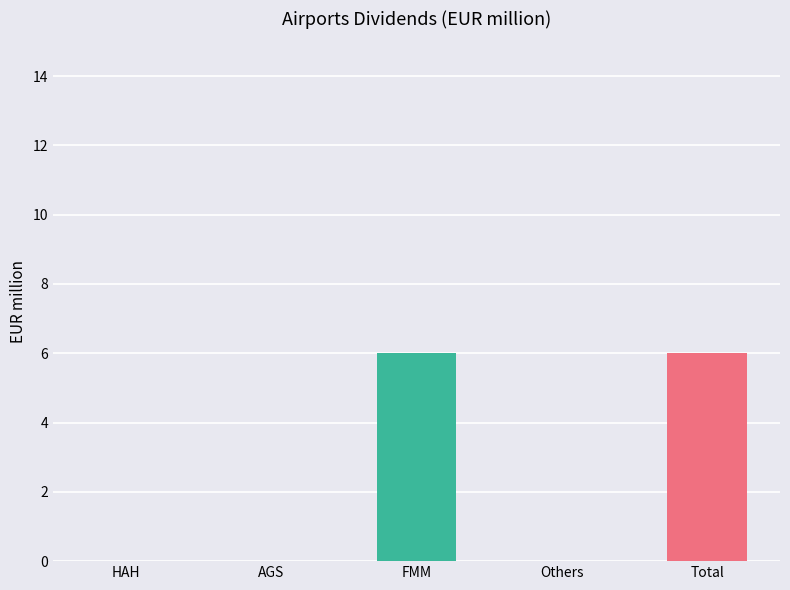

What is the value of the 5th bar from the left?

6